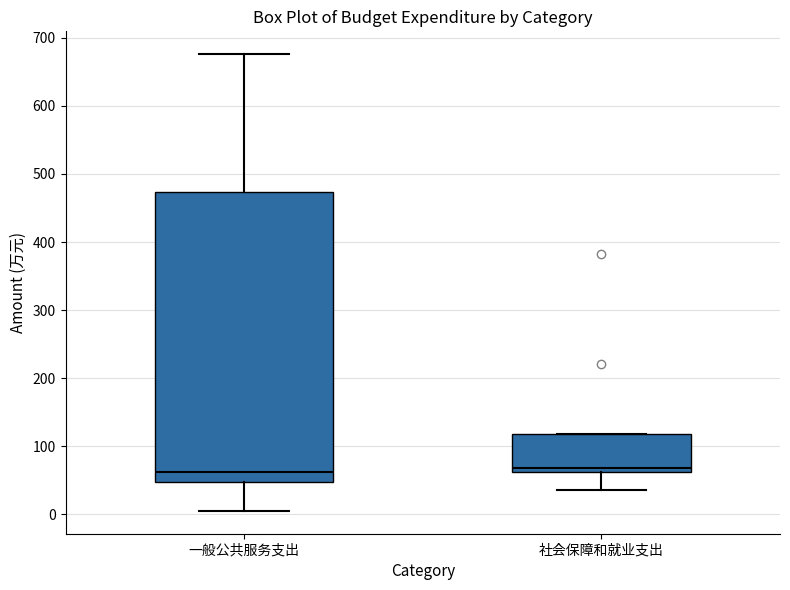

Which box is the tallest, from its lower edge to its upper edge?

一般公共服务支出